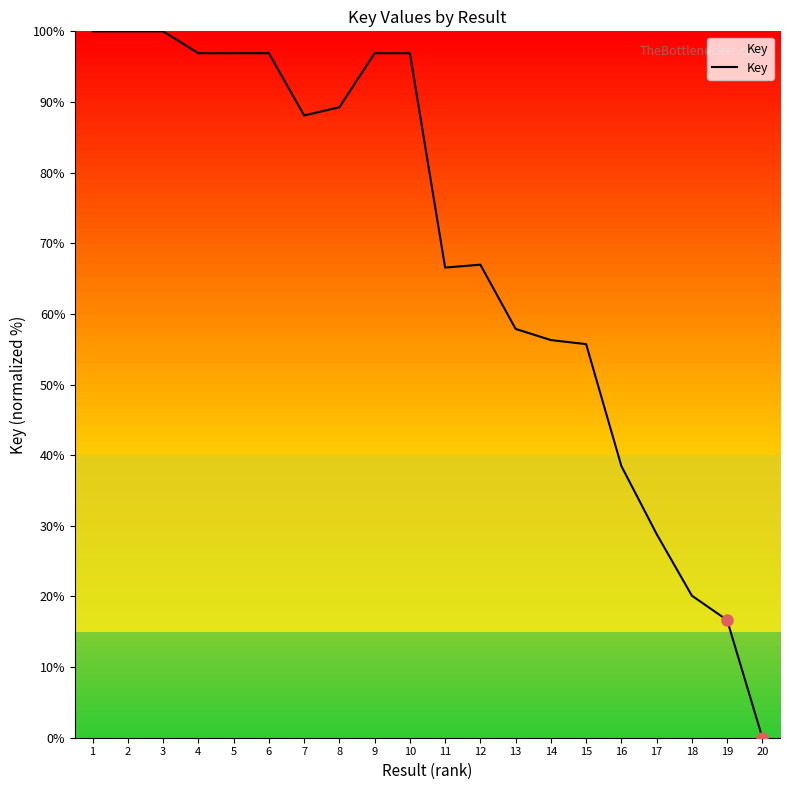

What is the difference between the maximum and minimum values?

100.0